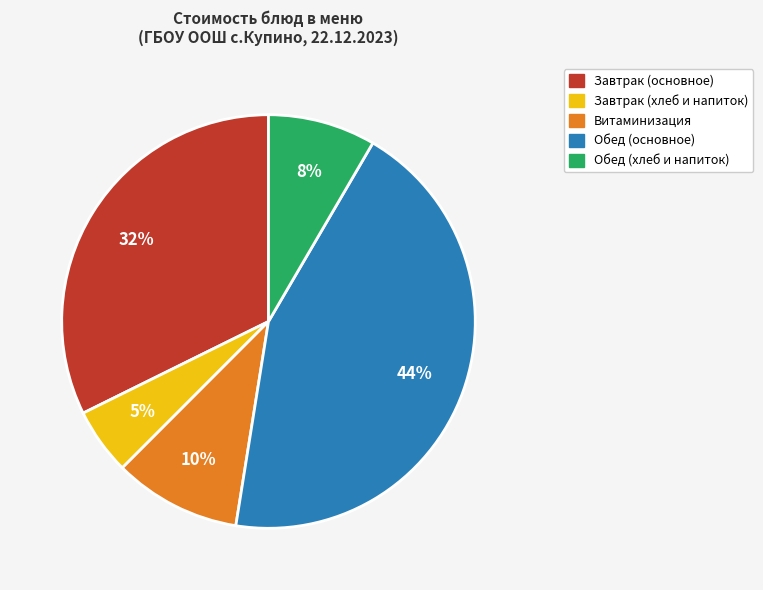

To the nearest percent, what is the difference between the largest and smallest slice percentages?

39%